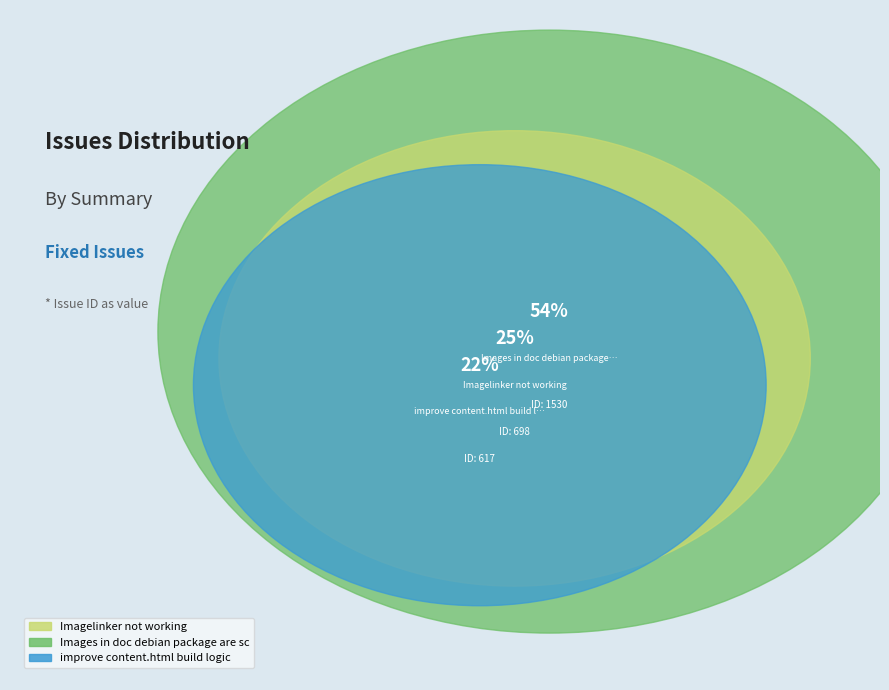

How many segments does this pie chart have?

3